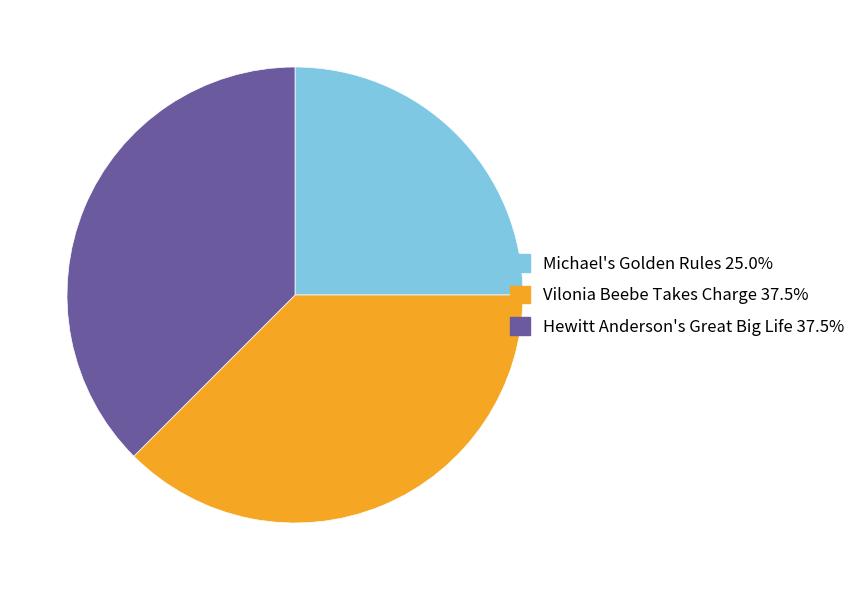

Is there a majority slice in this chart?

No